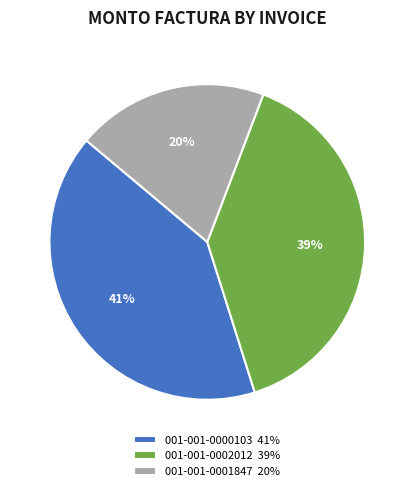

Do 001-001-0000103 and 001-001-0002012 together represent more than half of the pie?

Yes